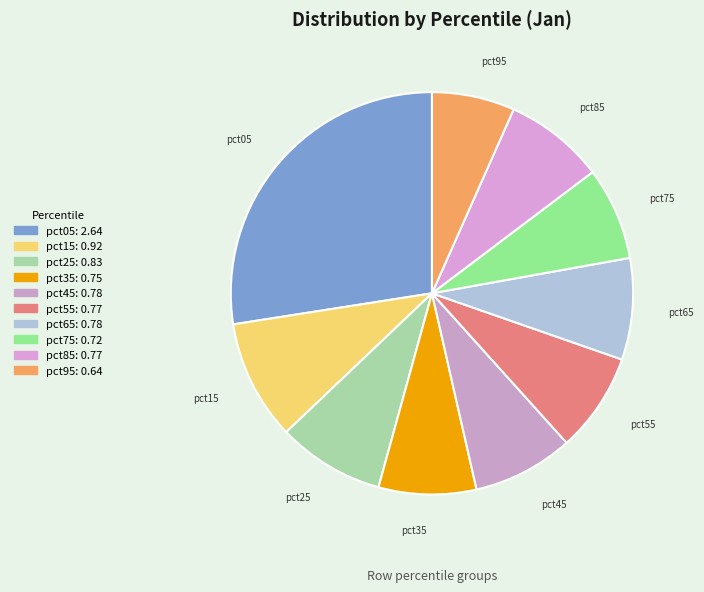

Which has a higher value, pct55 or pct05?

pct05